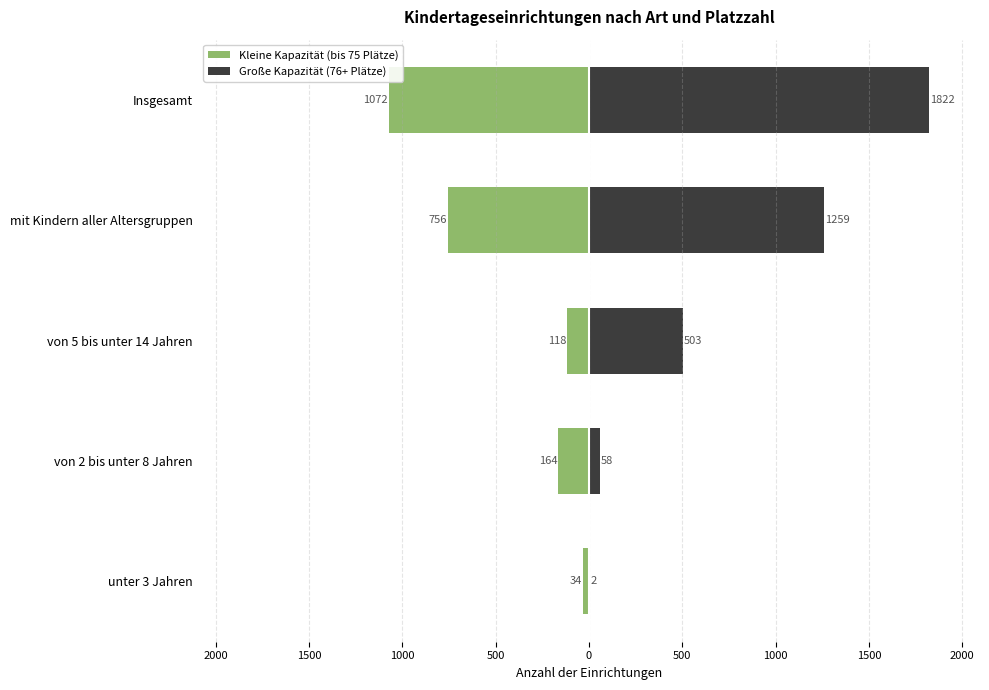

True or false: Kleine Kapazität (bis 75 Plätze) has a value of -341 at mit Kindern aller Altersgruppen.

False